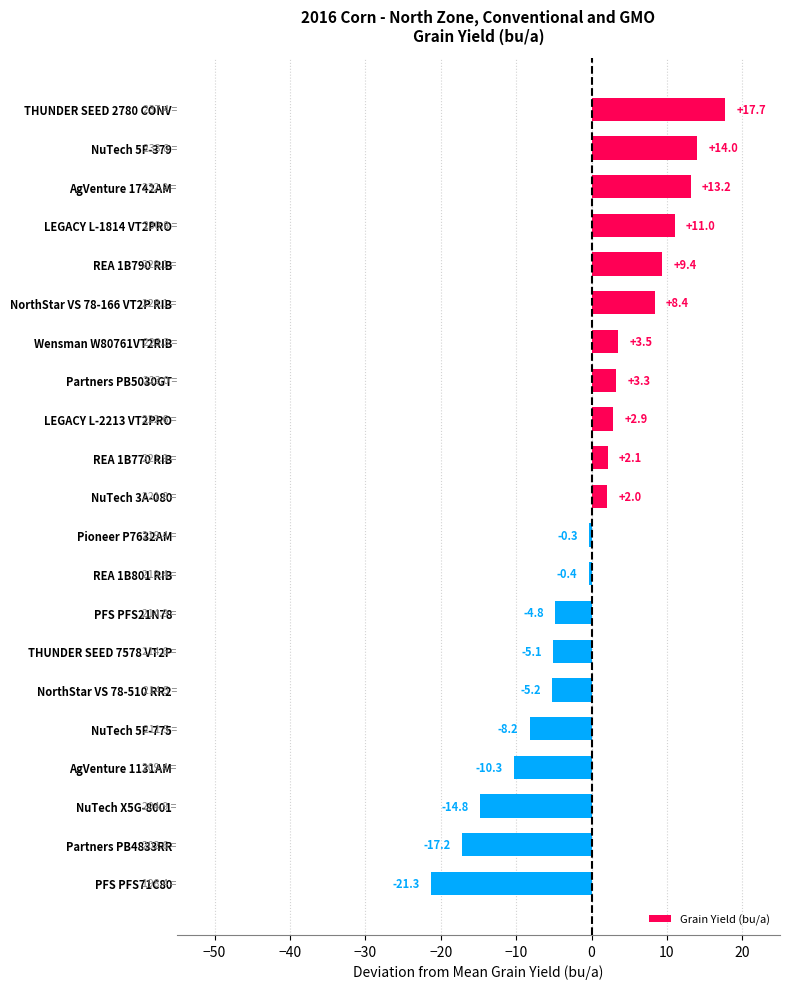

How many data points does each series have?

21